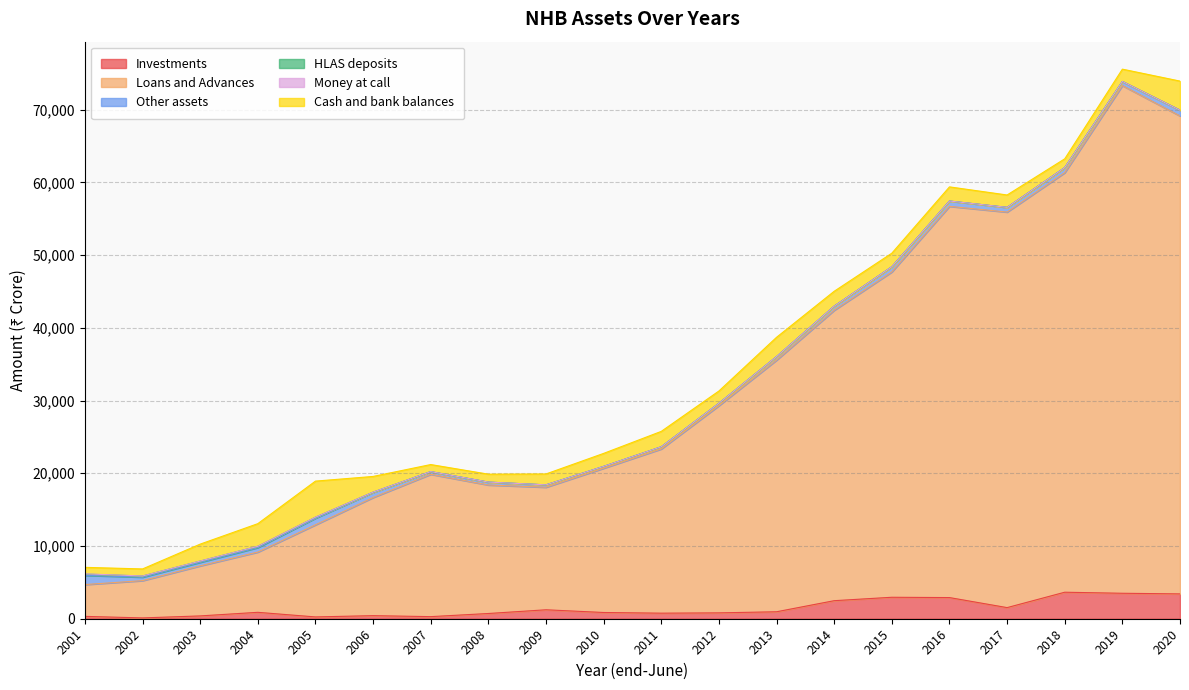

How many data points does each series have?

20